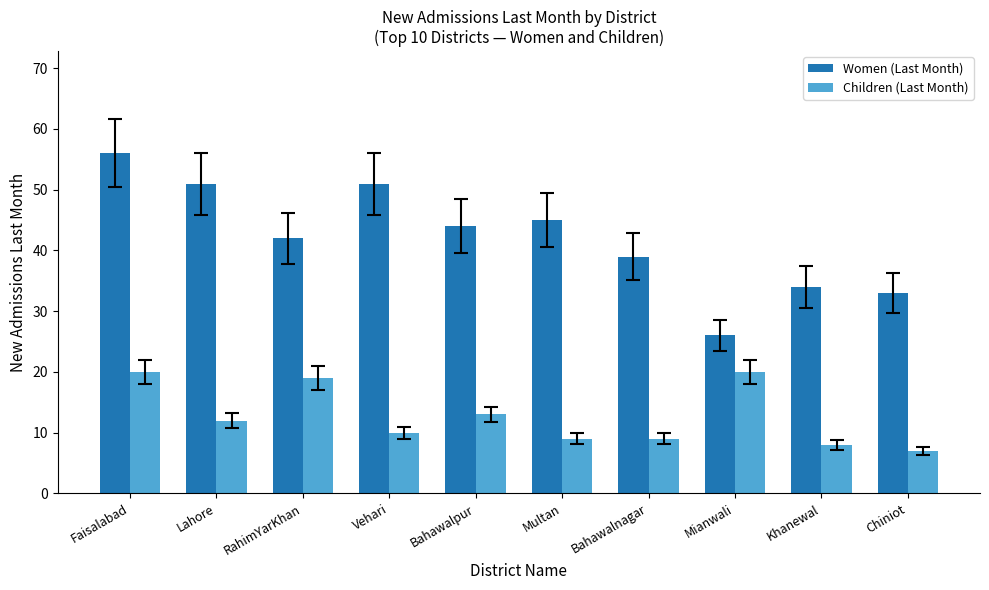

Reading left to right, list all the values displayed in this chart.

Women (Last Month): 56	51	42	51	44	45	39	26	34	33
Children (Last Month): 20	12	19	10	13	9	9	20	8	7